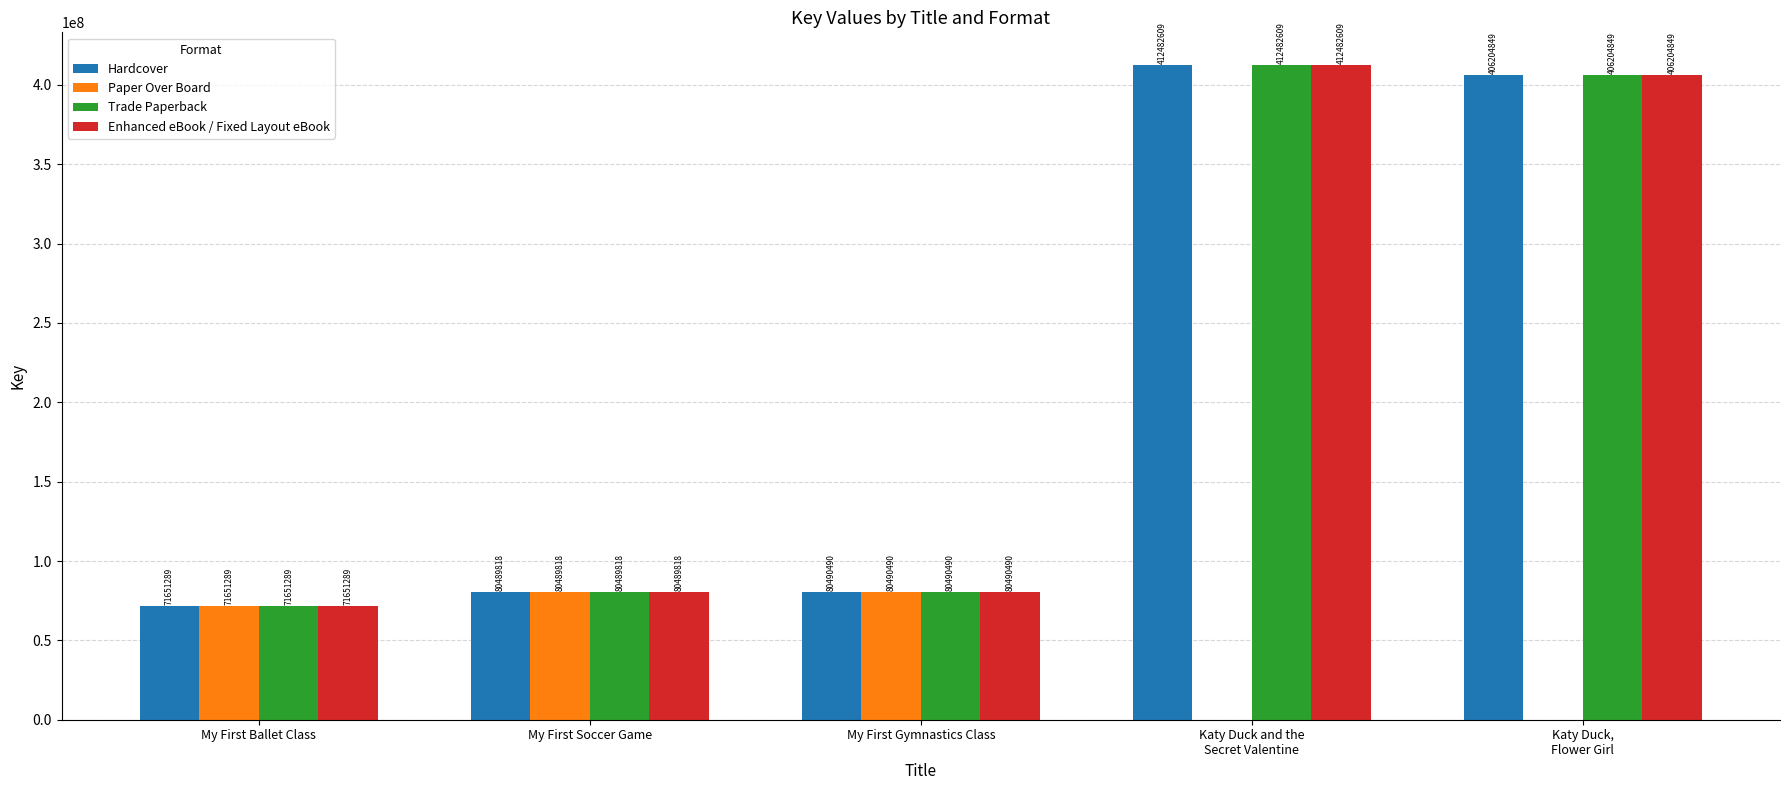

What are all the series names shown in the legend?

Hardcover, Paper Over Board, Trade Paperback, Enhanced eBook / Fixed Layout eBook